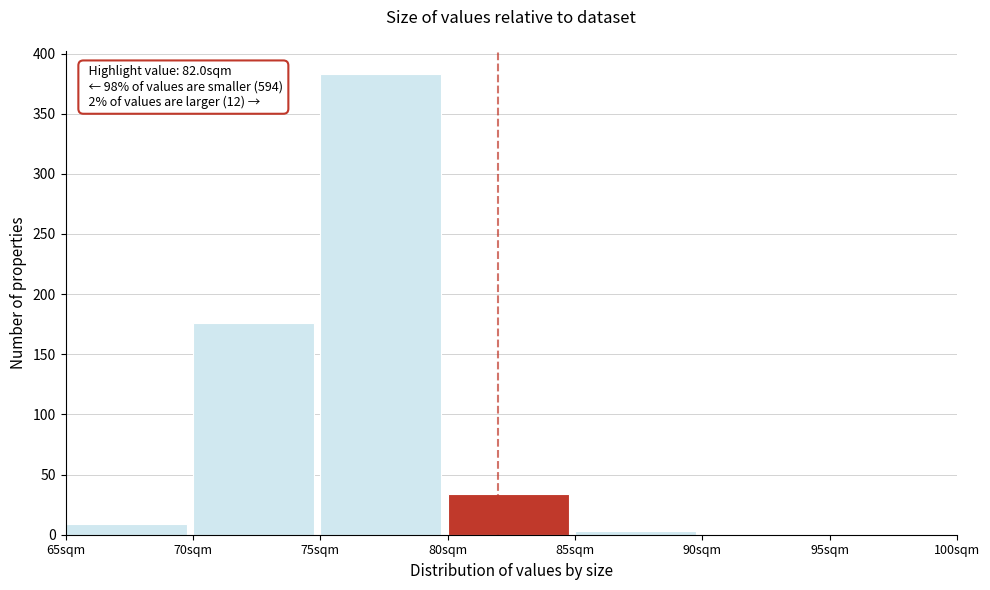

Which range on the x-axis has the tallest bar?

75 to 80